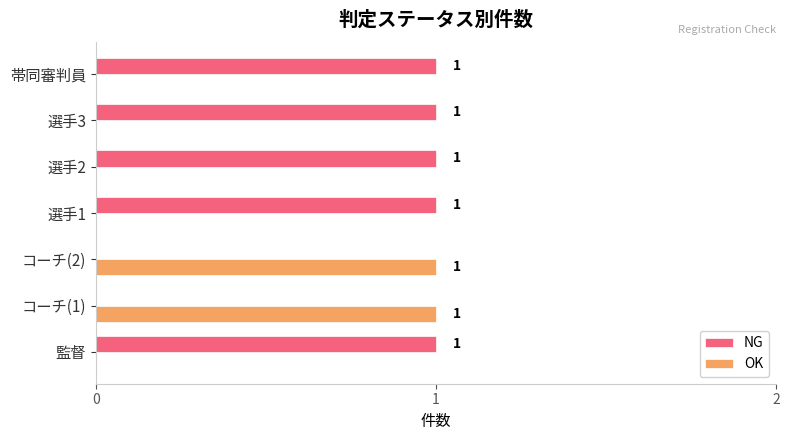

How many OK values are between 0 and 1?

7